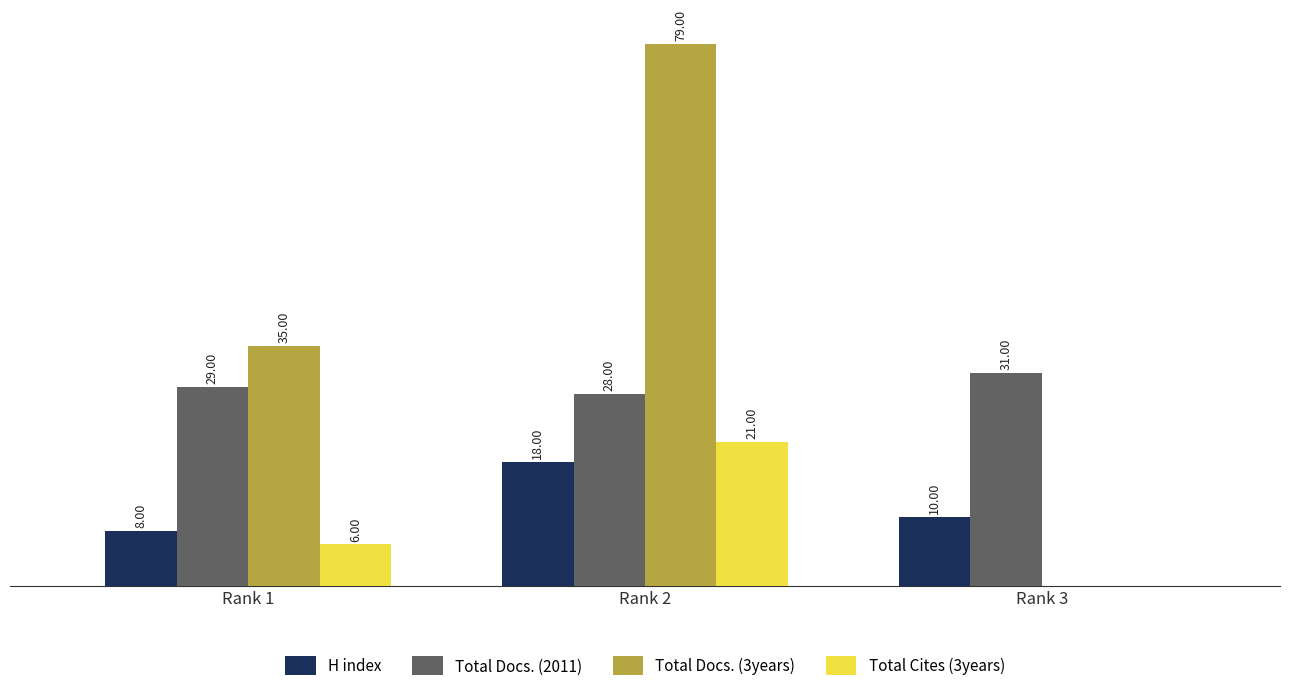

Between Rank 1 and Rank 2, which series saw the biggest shift?

Total Docs. (3years)